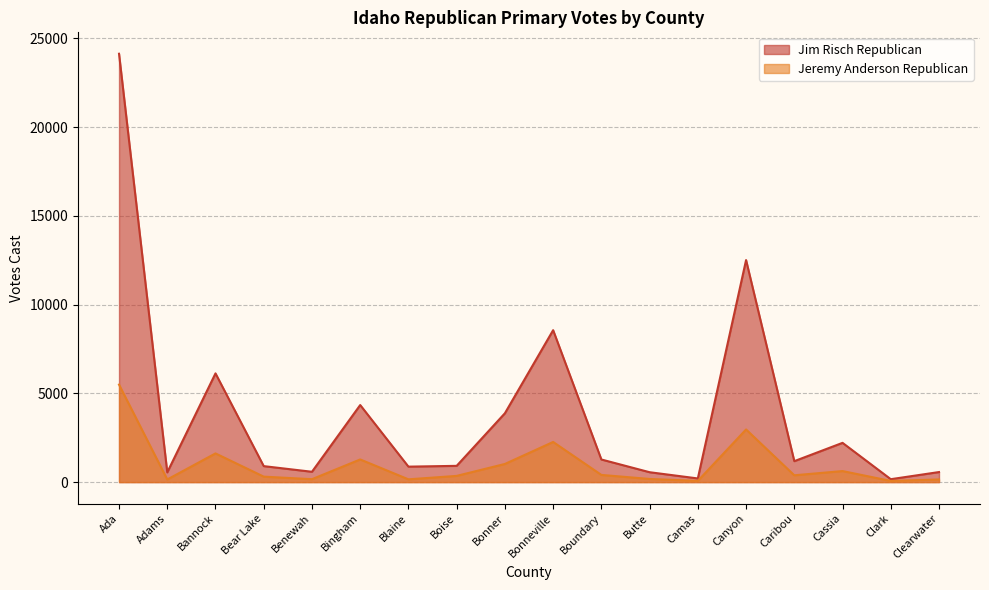

What is the sum of the Jeremy Anderson Republican values at Bannock and Camas?

1684